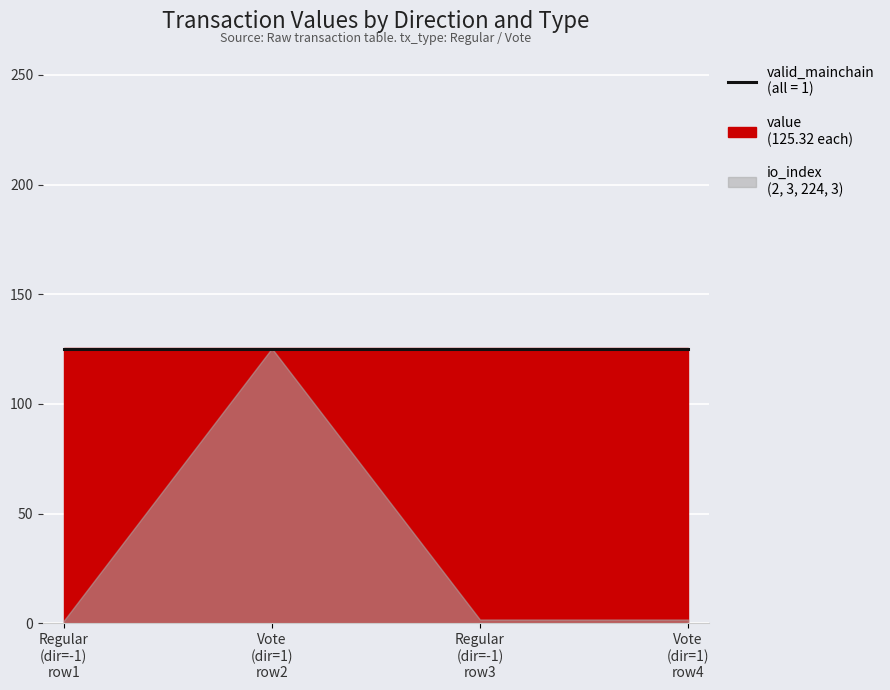

What is the difference between the highest and lowest values at 1 (Vote)?

124.3